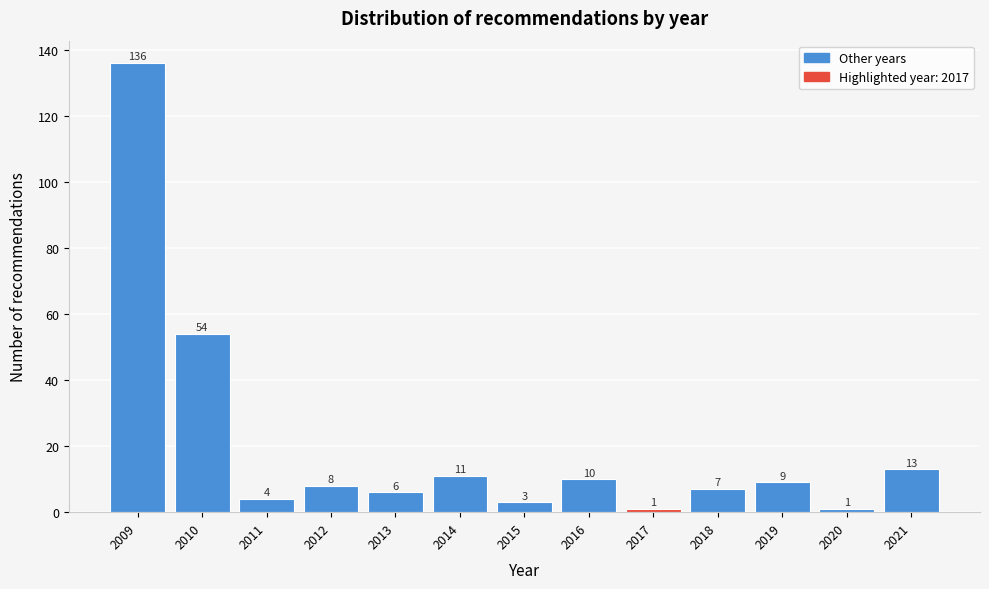

Reading left to right, transcribe all the data shown in this chart.

136	54	4	8	6	11	3	10	1	7	9	1	13